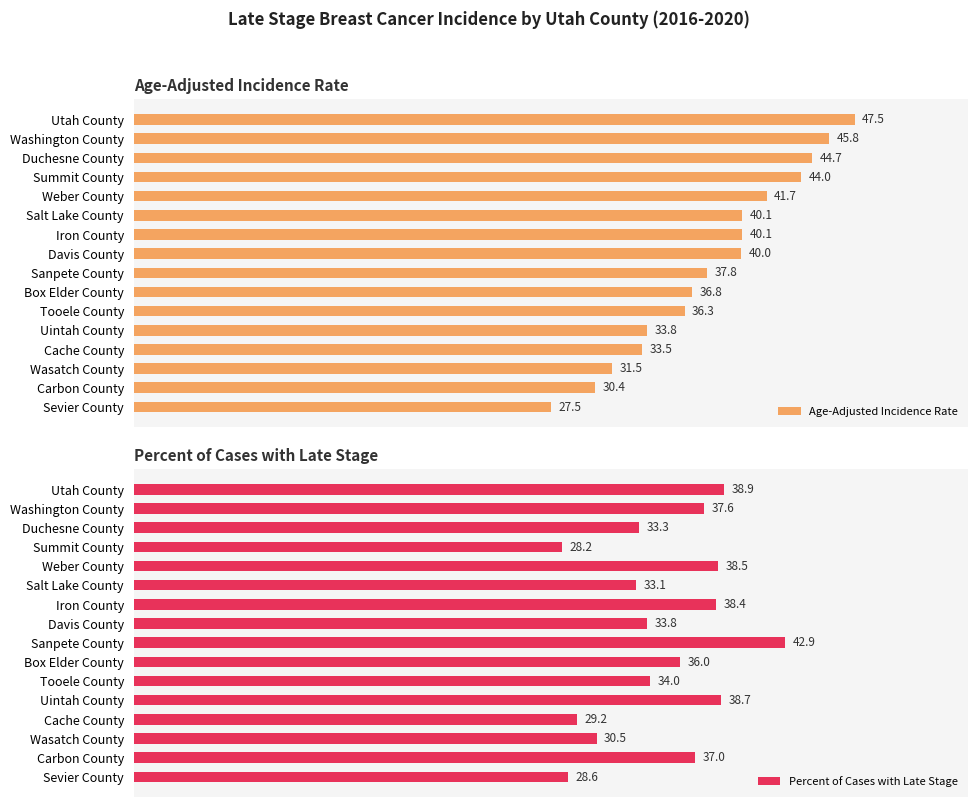

How many bars are there in each group?

2